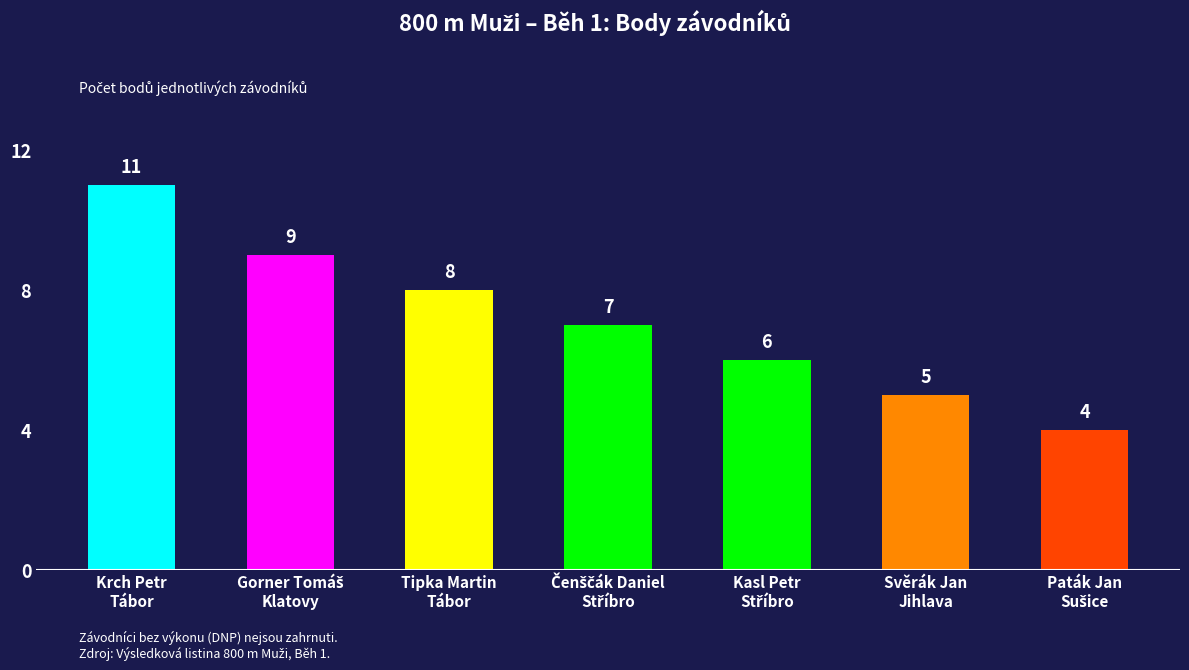

What is the minimum value shown in the chart?

4